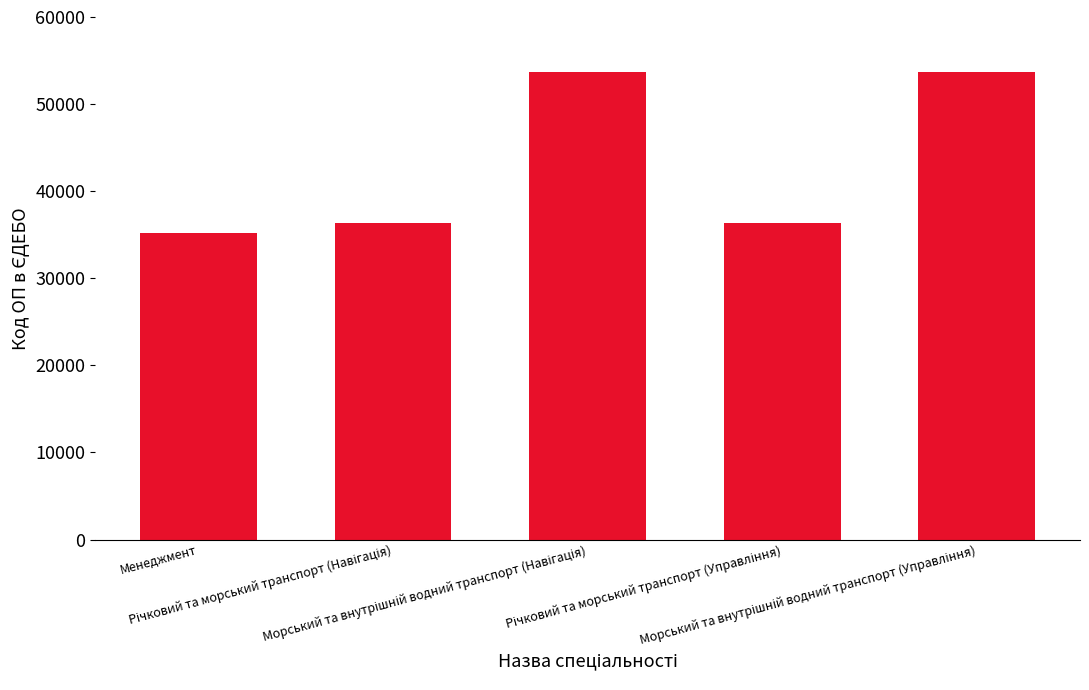

What is the value of the 4th bar from the left?

36378